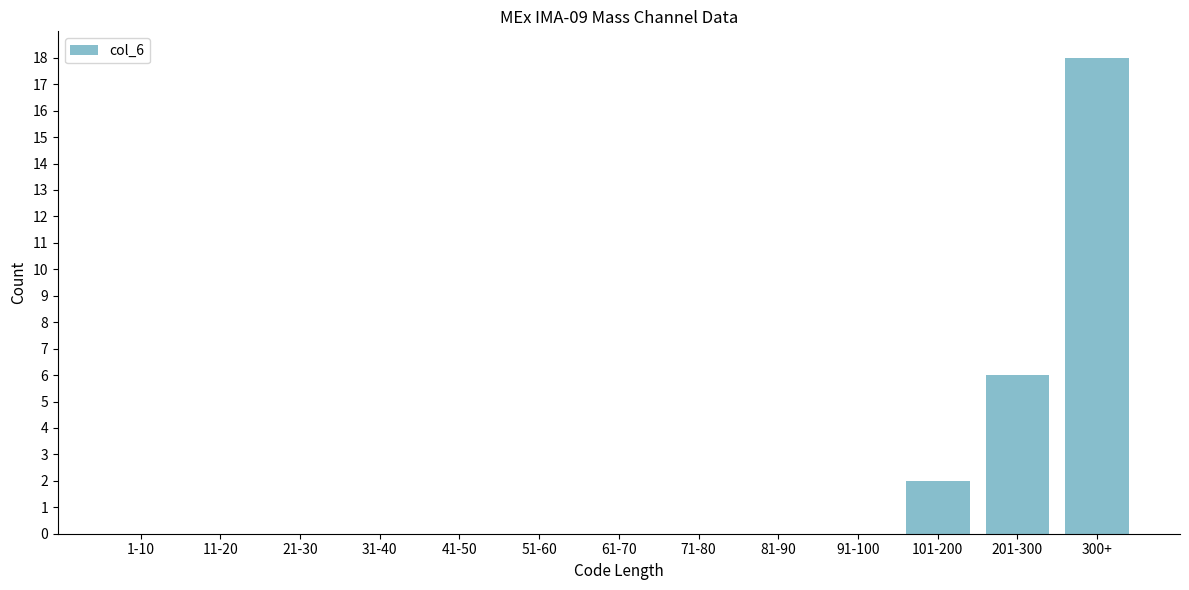

Reading right to left, extract all data points from this chart.

300+=18	201-300=6	101-200=2	91-100=0	81-90=0	71-80=0	61-70=0	51-60=0	41-50=0	31-40=0	21-30=0	11-20=0	1-10=0